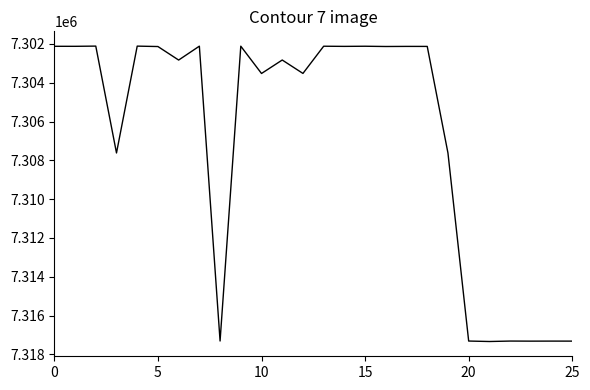

What is the minimum value shown in the chart?

7302113